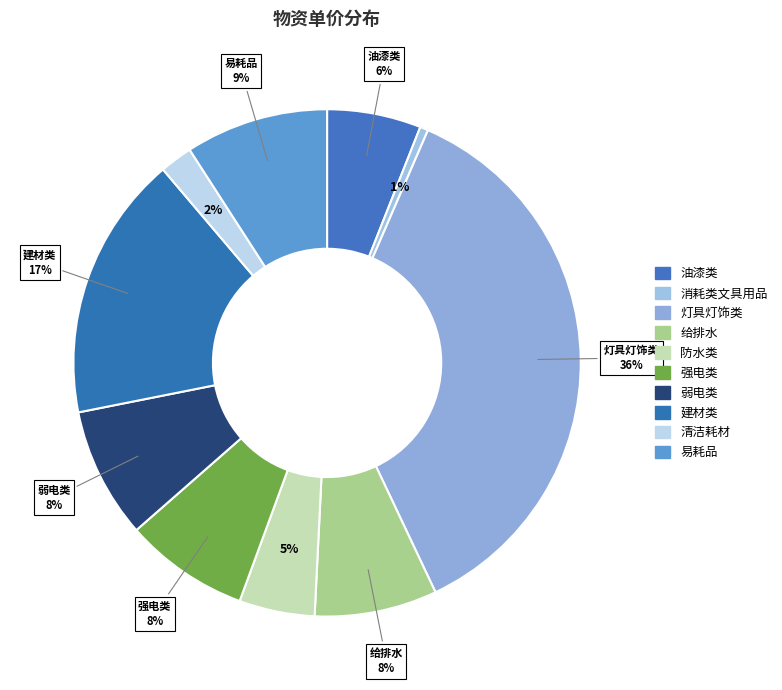

Is it true that 弱电类 is 15% of the pie?

False